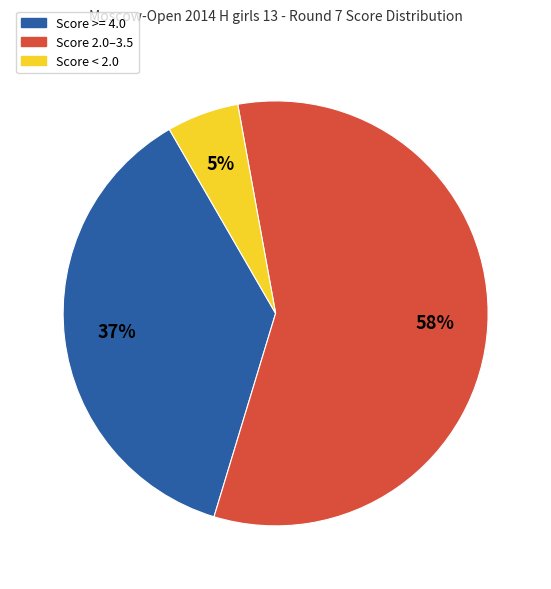

To the nearest percent, what is the average slice percentage?

33%